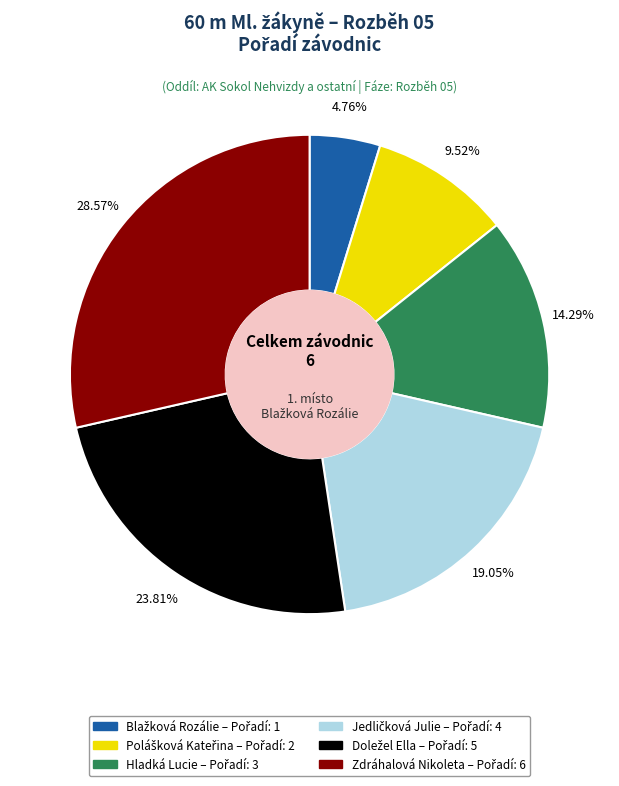

Between Hladká Lucie and Zdráhalová Nikoleta, which is larger?

Zdráhalová Nikoleta